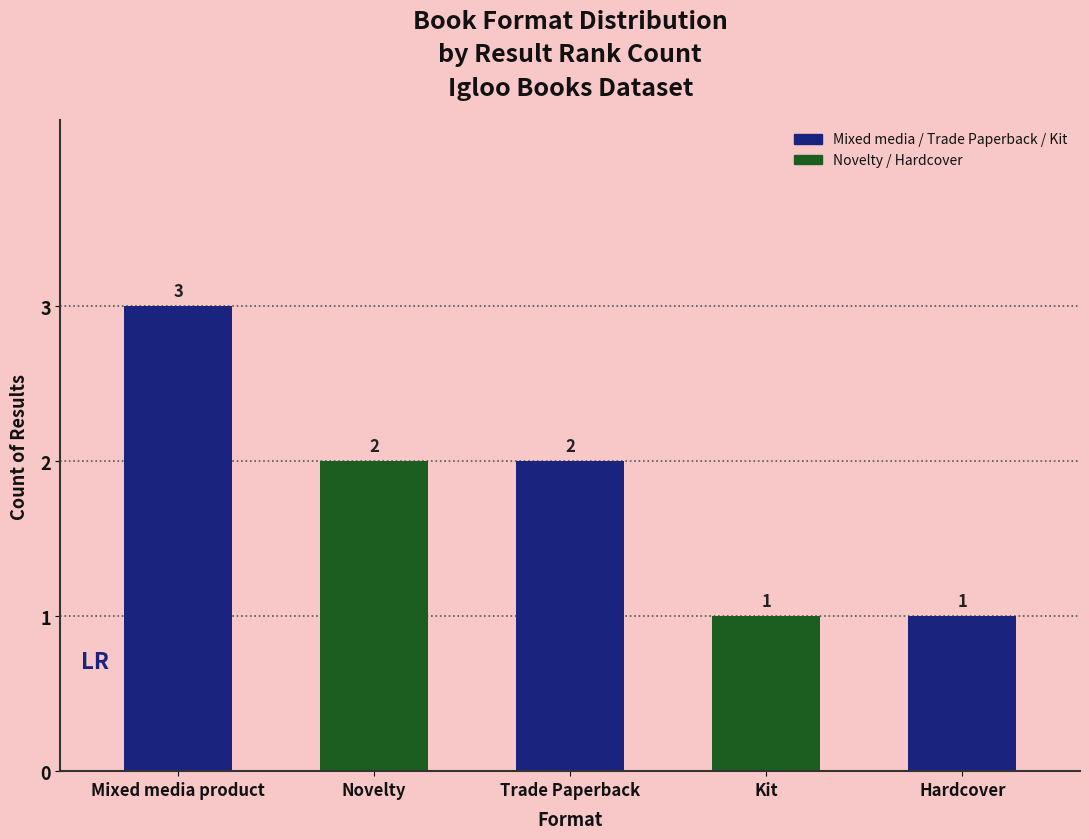

Approximately how many times larger is the value at Kit compared to Novelty?

0.5